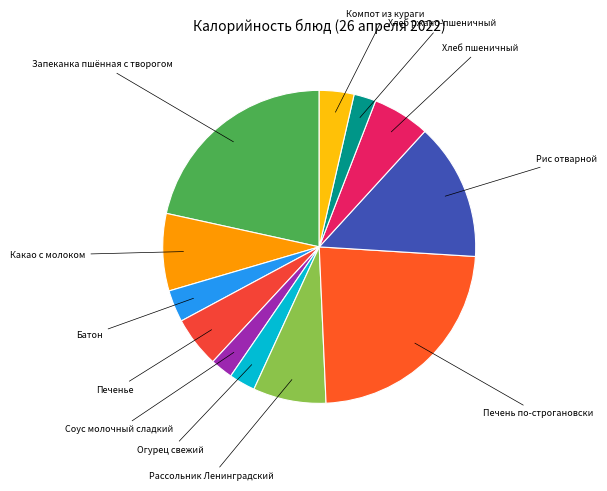

Is it true that Печенье is 5% of the pie?

True